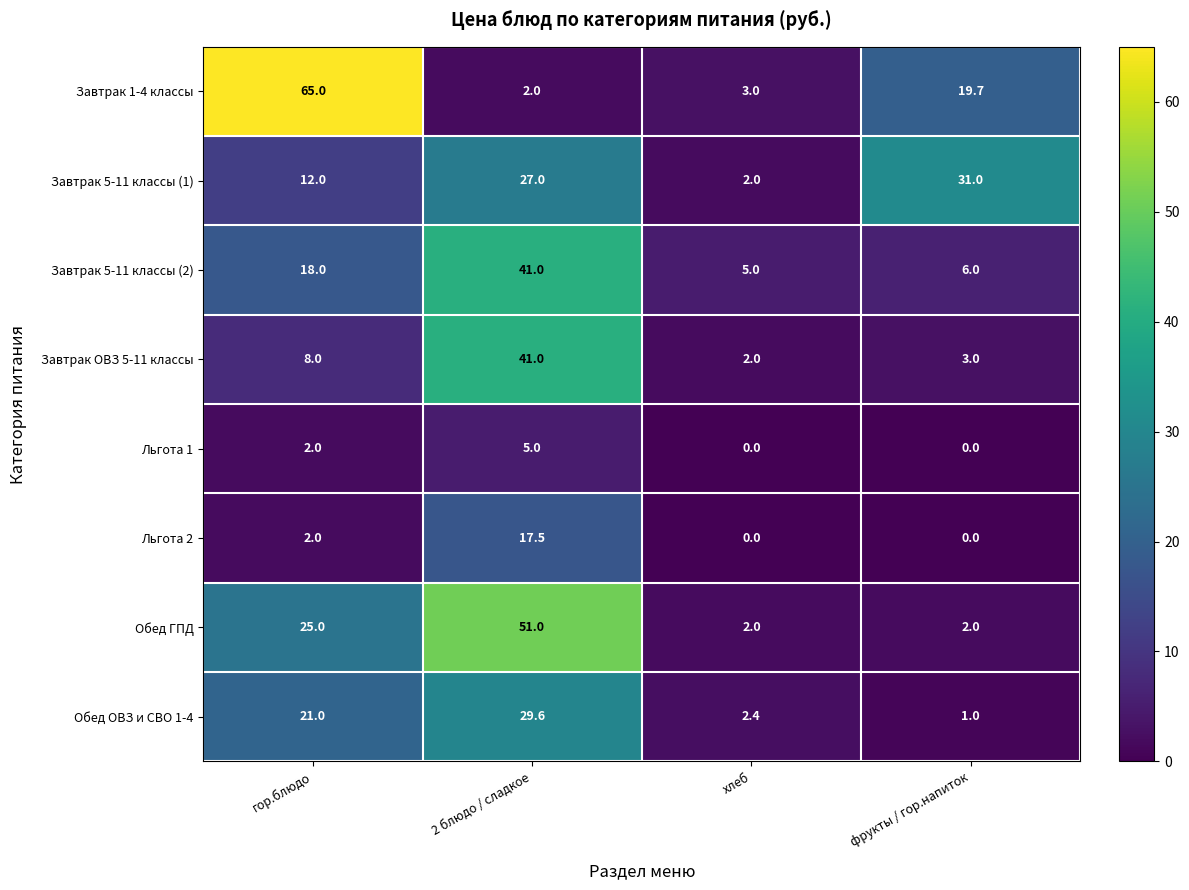

What is the maximum value for Льгота 2?

17.5